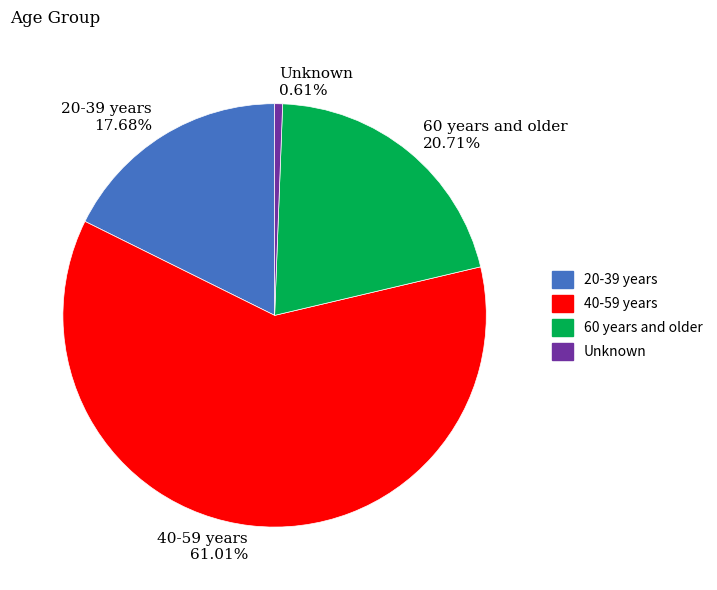

The Unknown slice represents 11% of the pie. True or false?

False